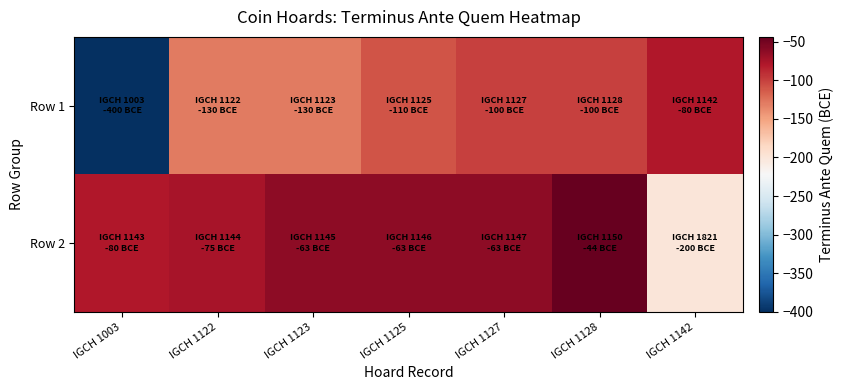

Rank the series by their average value, from lowest to highest.

Row 1, Row 2